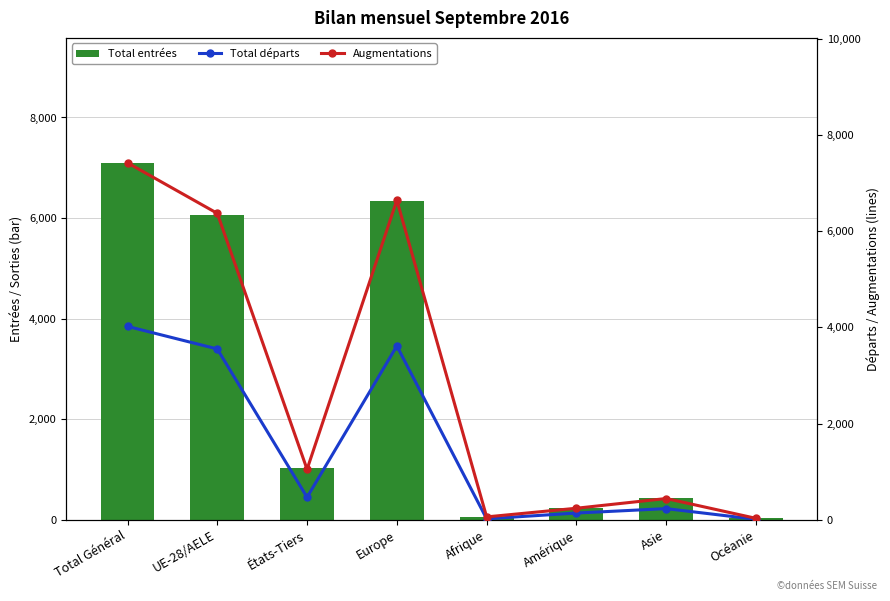

Reading left to right, extract all data points from this chart.

Total entrées: Total Général=7098	UE-28/AELE=6068	États-Tiers=1030	Europe=6338	Afrique=58	Amérique=234	Asie=436	Océanie=31
Total départs: Total Général=4021	UE-28/AELE=3552	États-Tiers=469	Europe=3614	Afrique=22	Amérique=141	Asie=233	Océanie=11
Augmentations: Total Général=7421	UE-28/AELE=6371	États-Tiers=1050	Europe=6644	Afrique=61	Amérique=241	Asie=443	Océanie=31